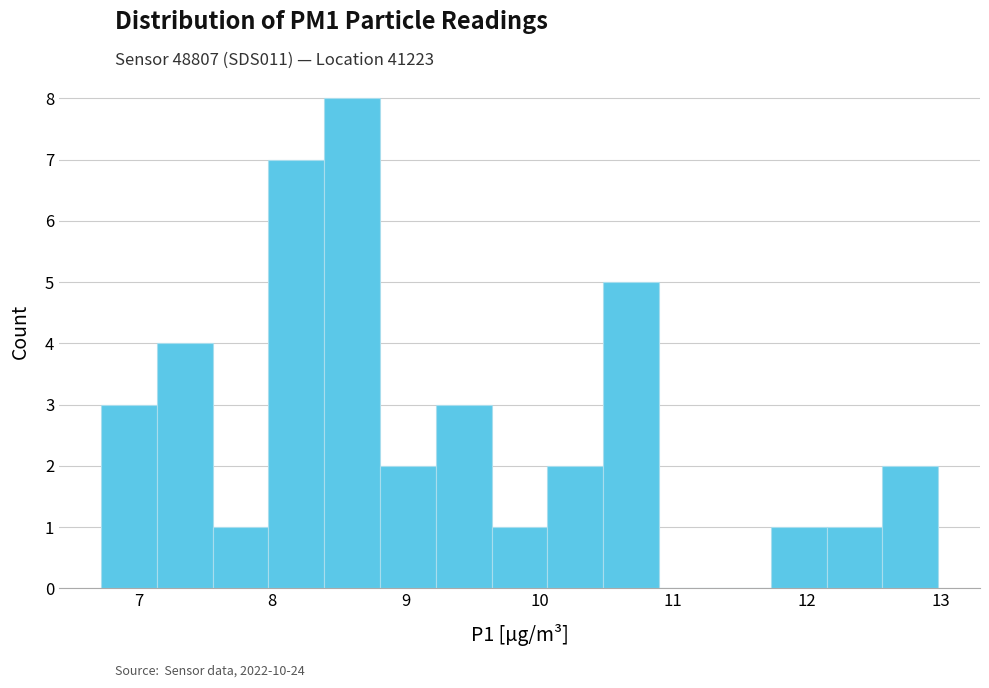

What is the height of the bar covering 8.4 to 8.8 on the x-axis? Neither the bar edges nor the heights are printed on the chart, so give them approximately, as read against the axes.

8